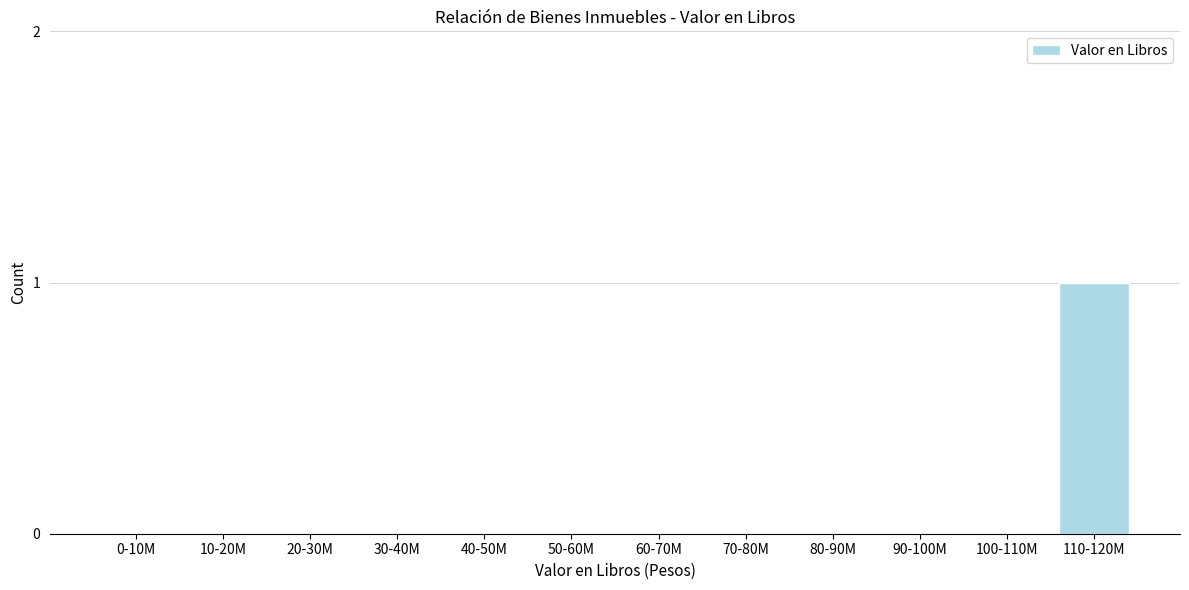

Reading left to right, extract all data points from this chart.

0-10M=0	10-20M=0	20-30M=0	30-40M=0	40-50M=0	50-60M=0	60-70M=0	70-80M=0	80-90M=0	90-100M=0	100-110M=0	110-120M=1